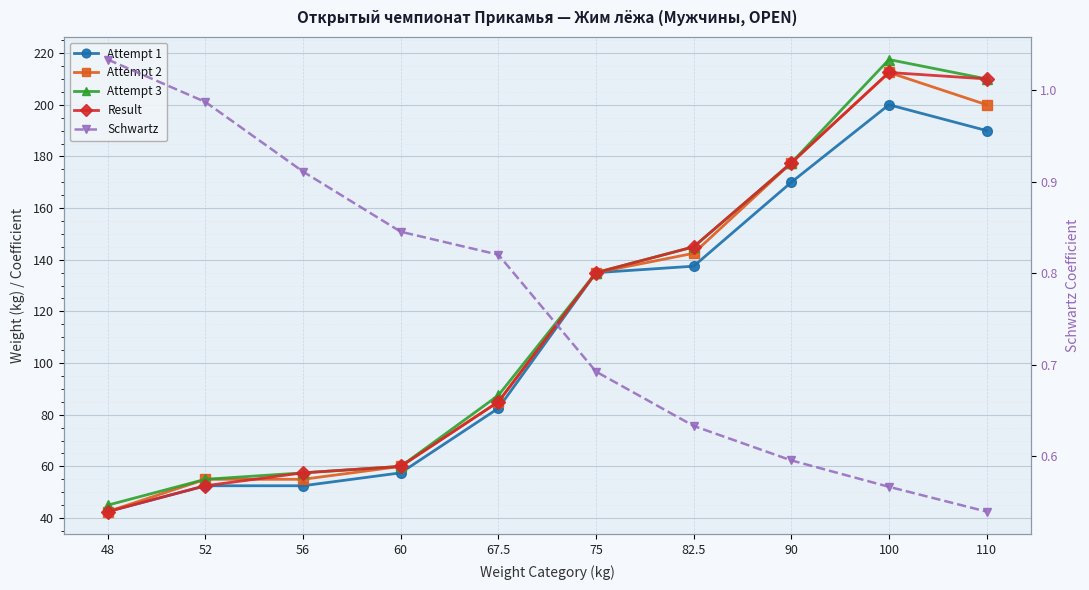

What is the sum of the Attempt 3 values at 110 and 90?

387.5